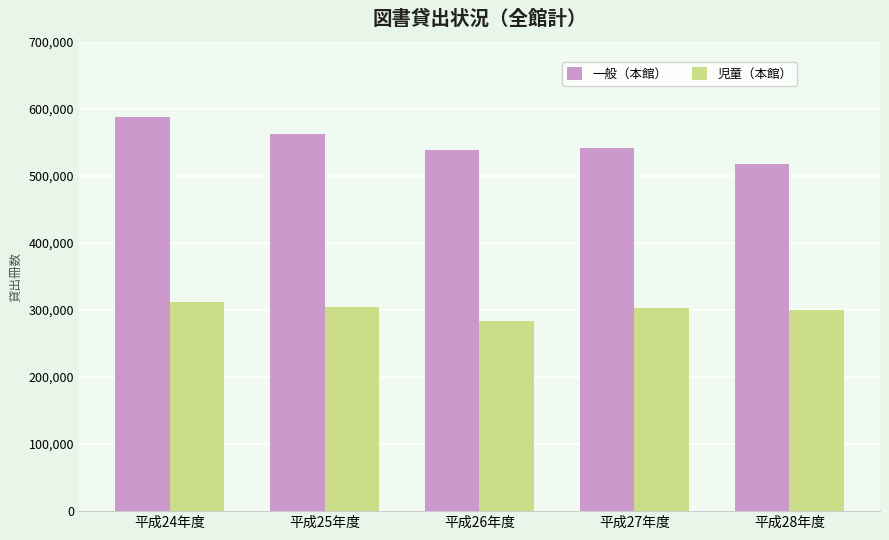

What is the average value of the 児童（本館） series?

300714